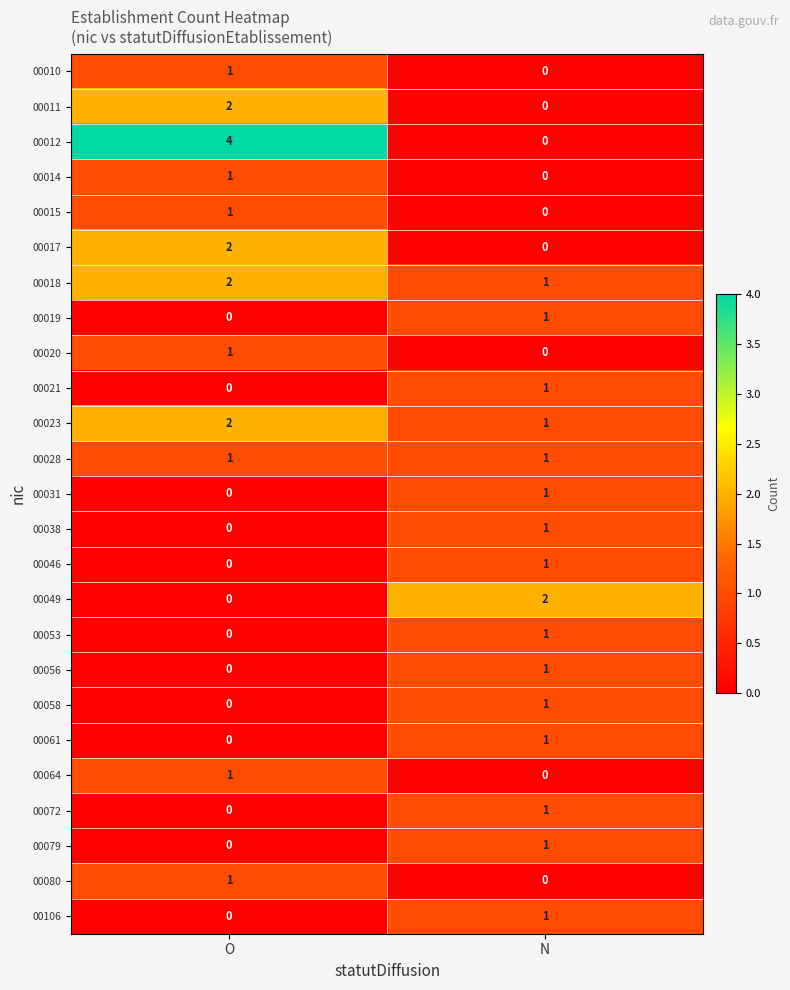

How many distinct data groups are displayed?

25